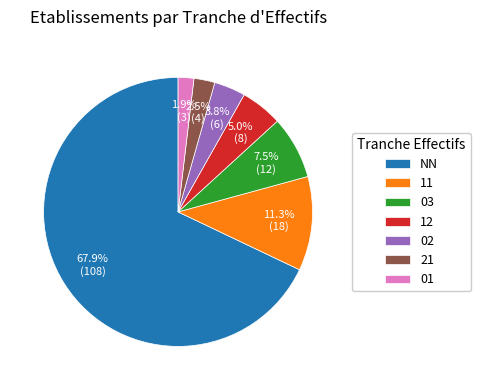

To the nearest percent, what is the difference between the largest and smallest slice percentages?

66%